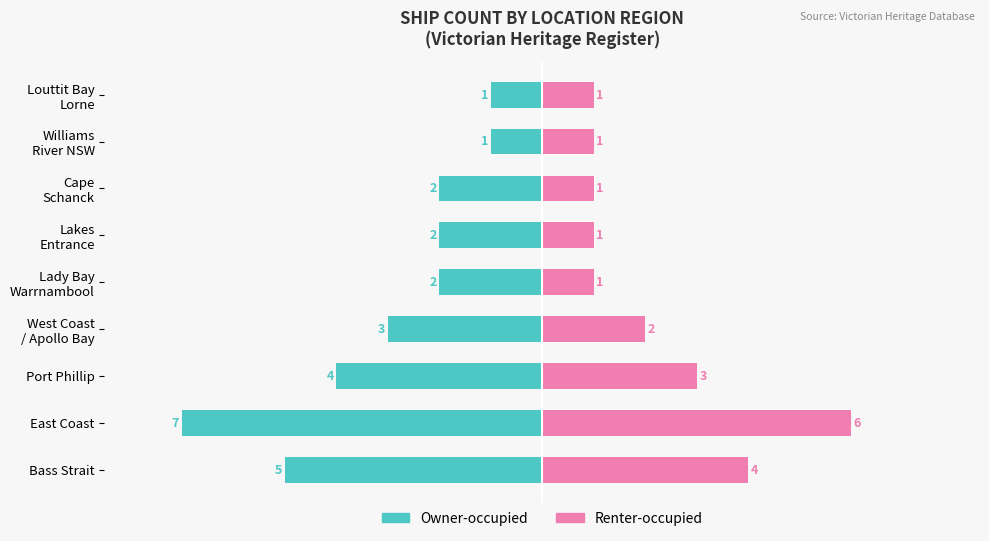

Which has a higher value, East Coast or Port Phillip?

Port Phillip